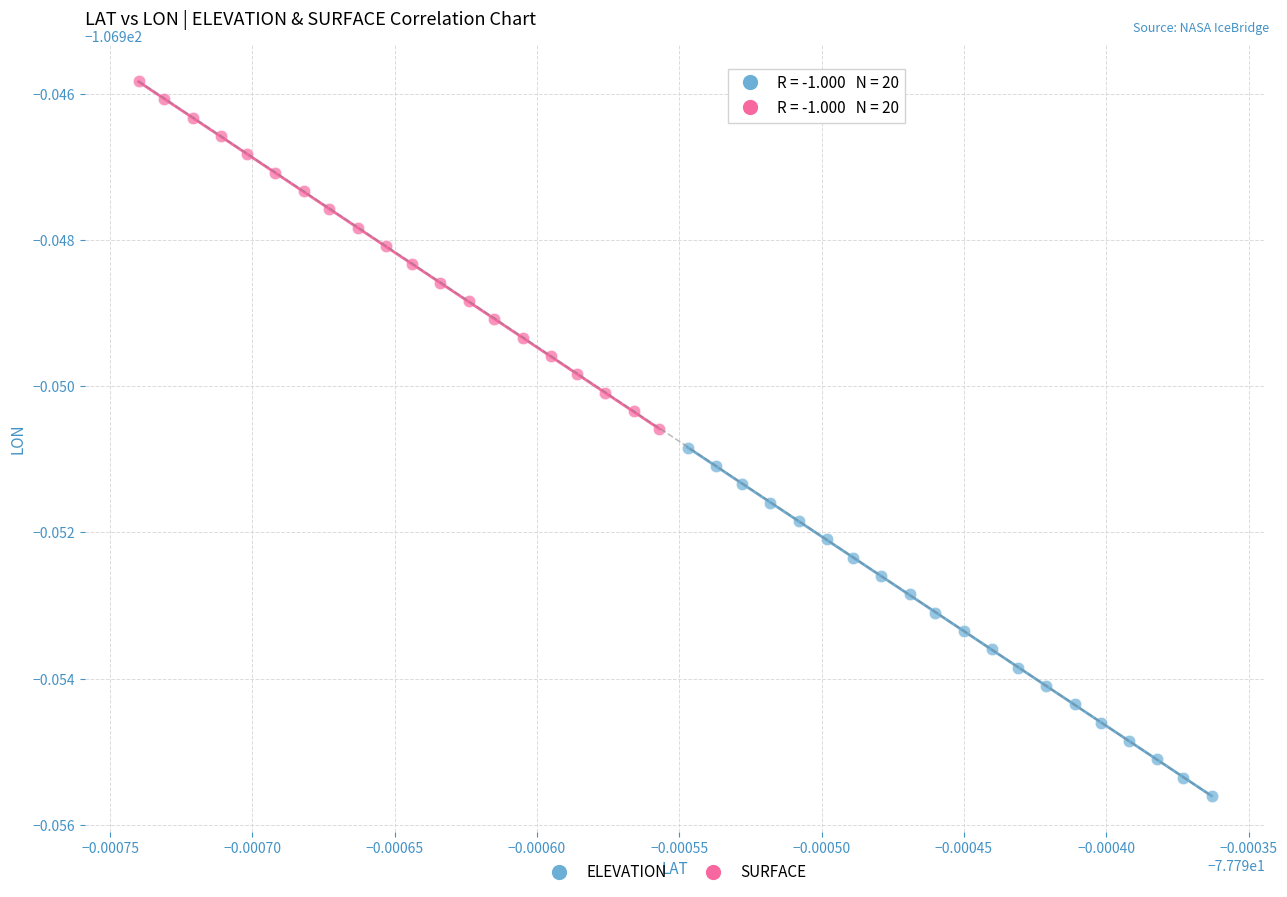

Which series reaches the minimum Y coordinate?

ELEVATION